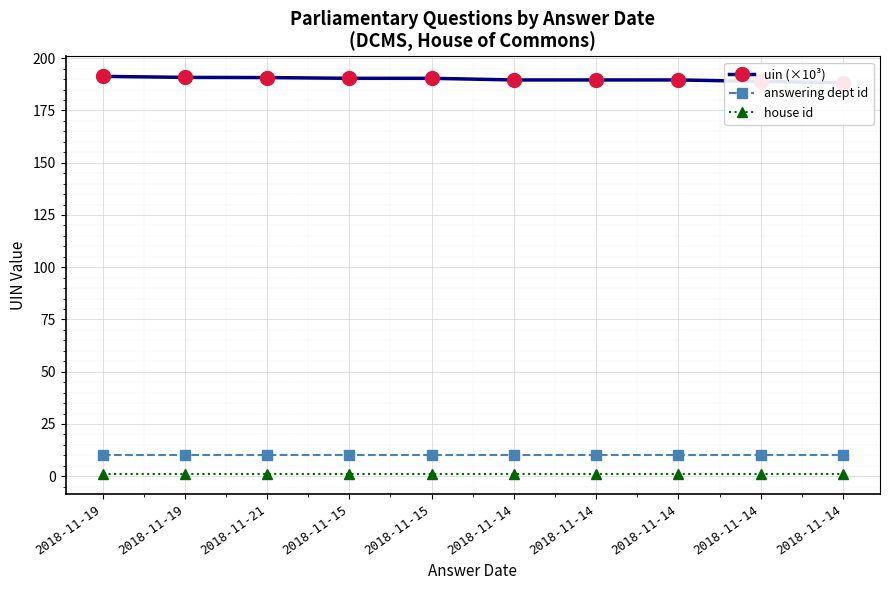

What is the value of the house id point at the 5th from the left?

1.0